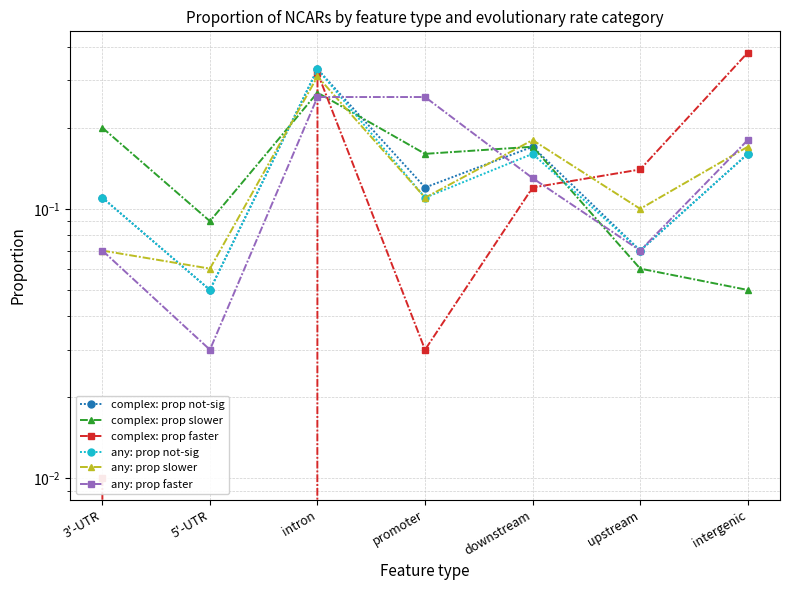

Count the any: prop not-sig values in the range 0 to 1.

7